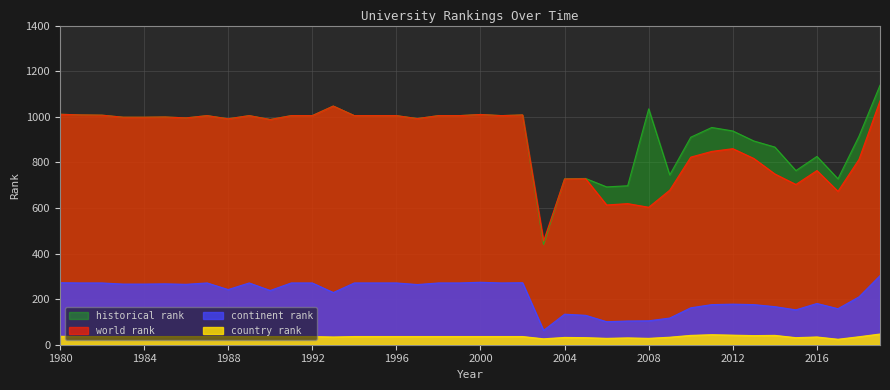

True or false: continent rank and country rank intersect in this chart.

False